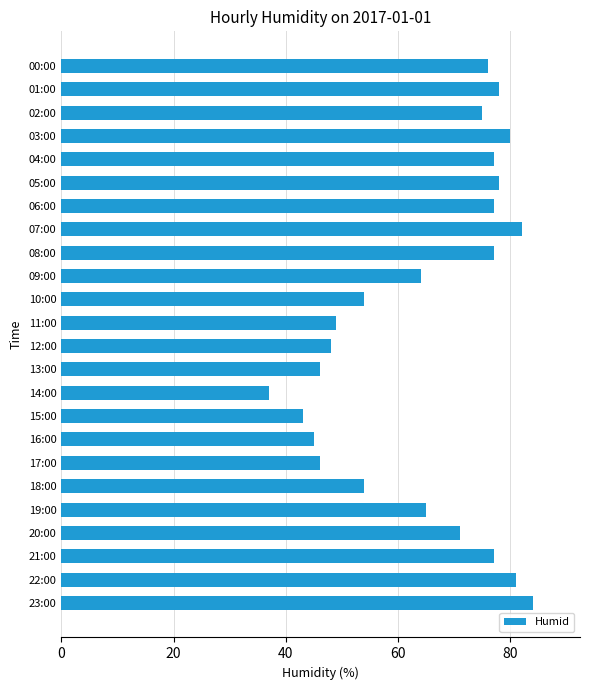

True or false: the data shows 34 at 23:00.

False